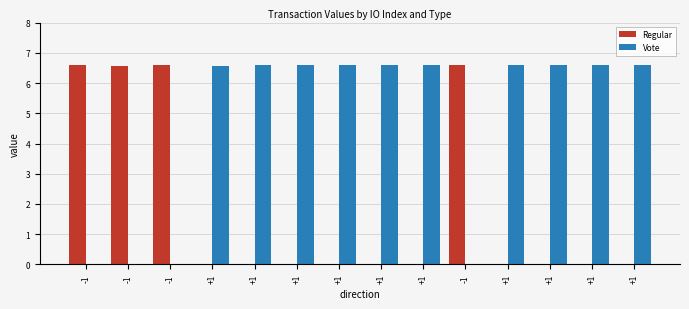

How many data points in Vote are above 6?

10